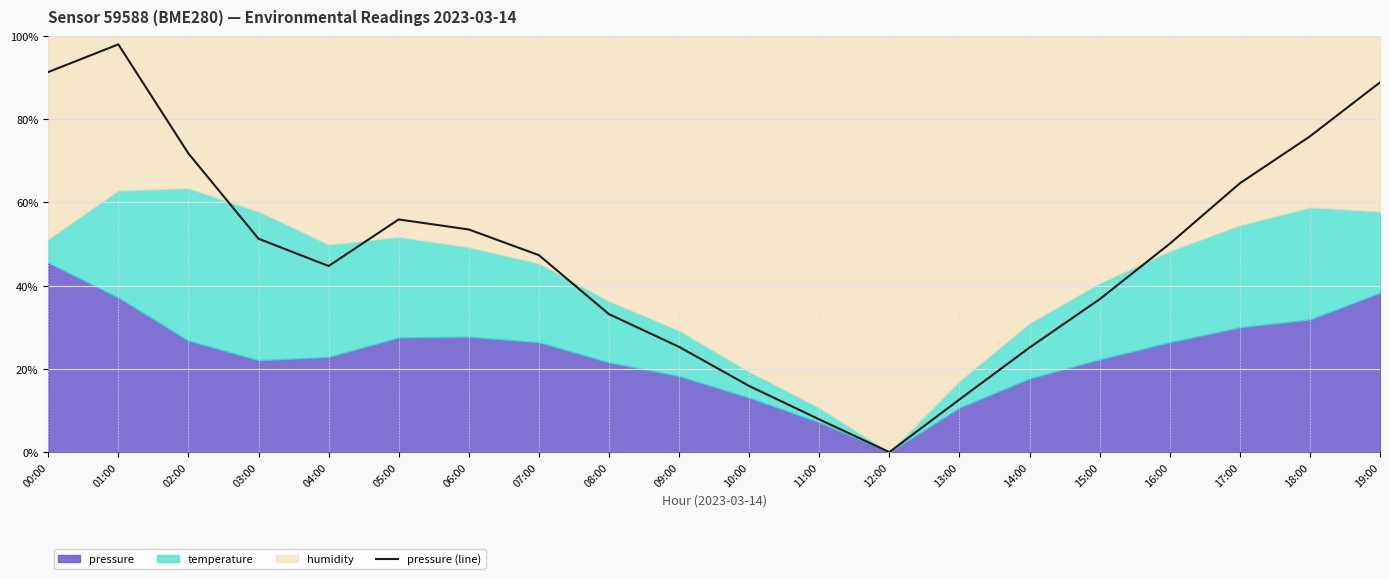

At which category does the data reach its first local peak?

01:00